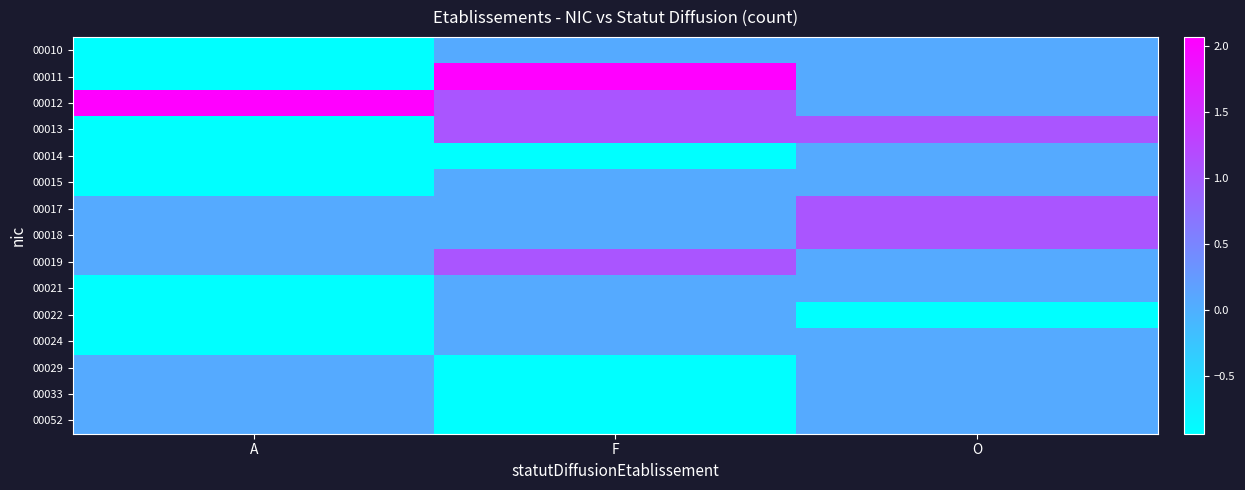

Which category has the lowest value across all series?

A